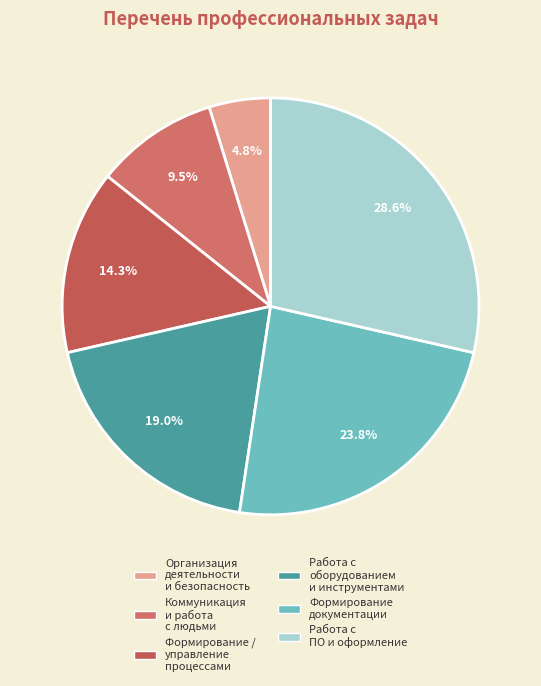

How many segments does this pie chart have?

6